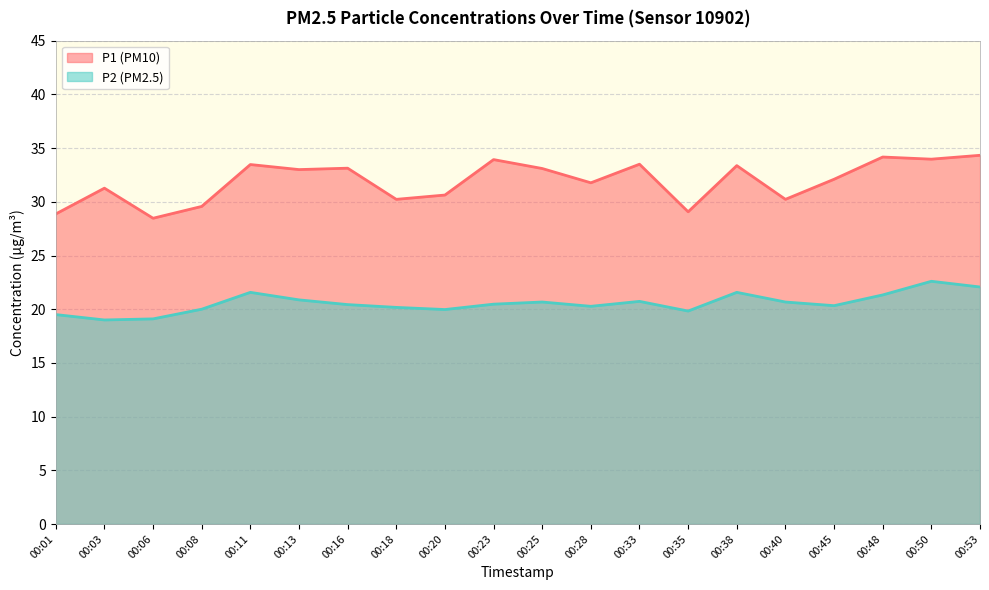

What is the approximate value of P2 at 00:06?

19.1